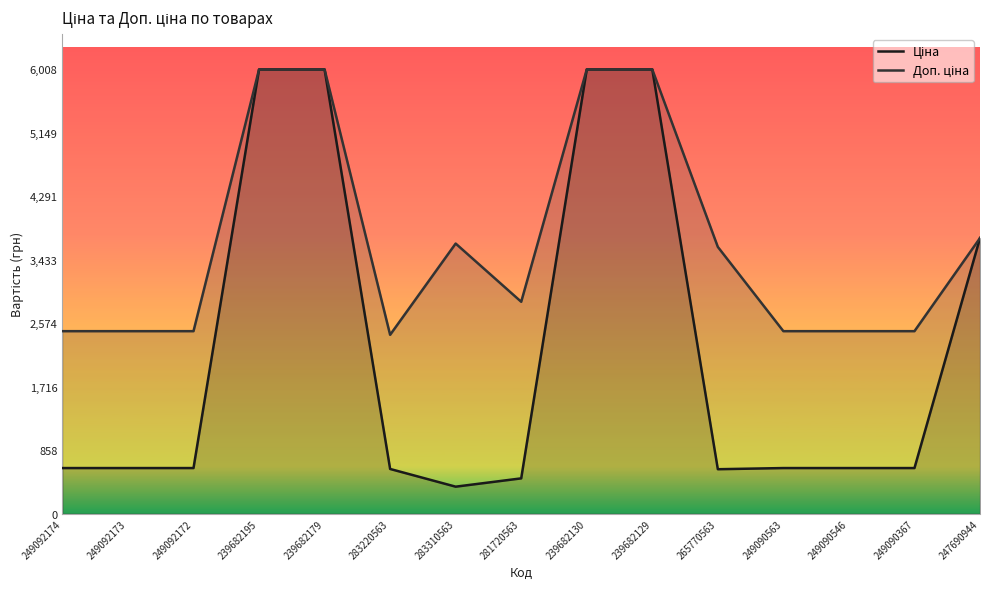

What is the label of the 12th point from the left?

249090563